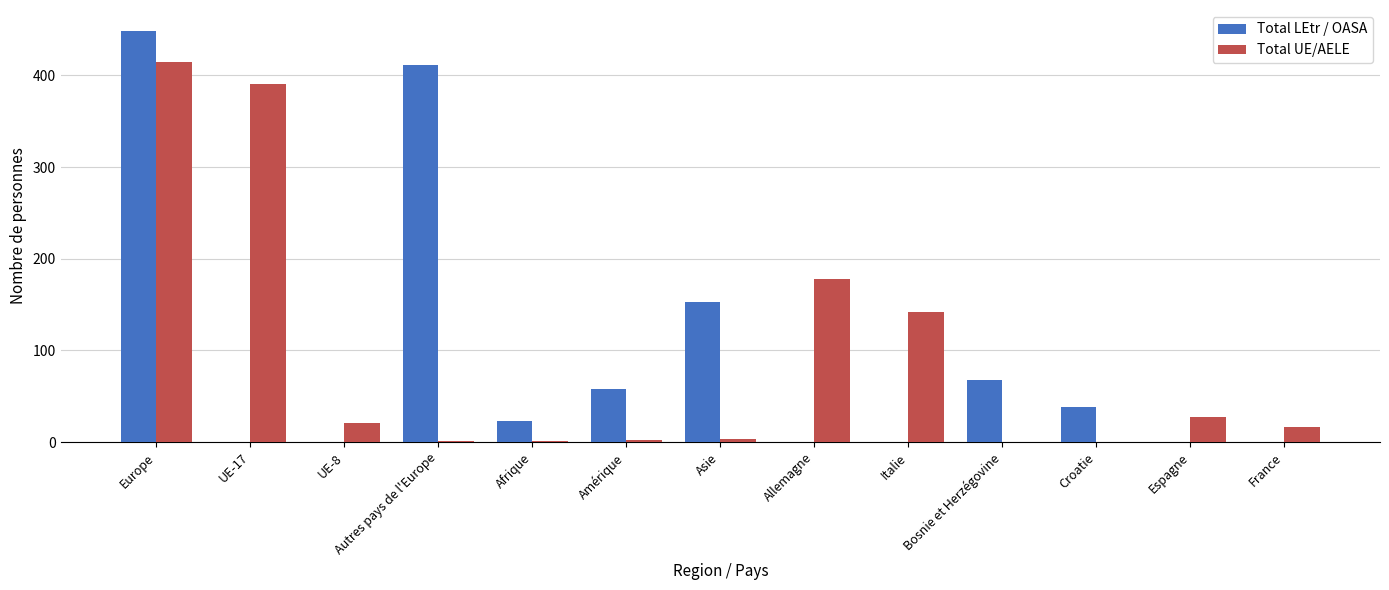

The Total LEtr / OASA series shows 96 at Bosnie et Herzégovine. True or false?

False